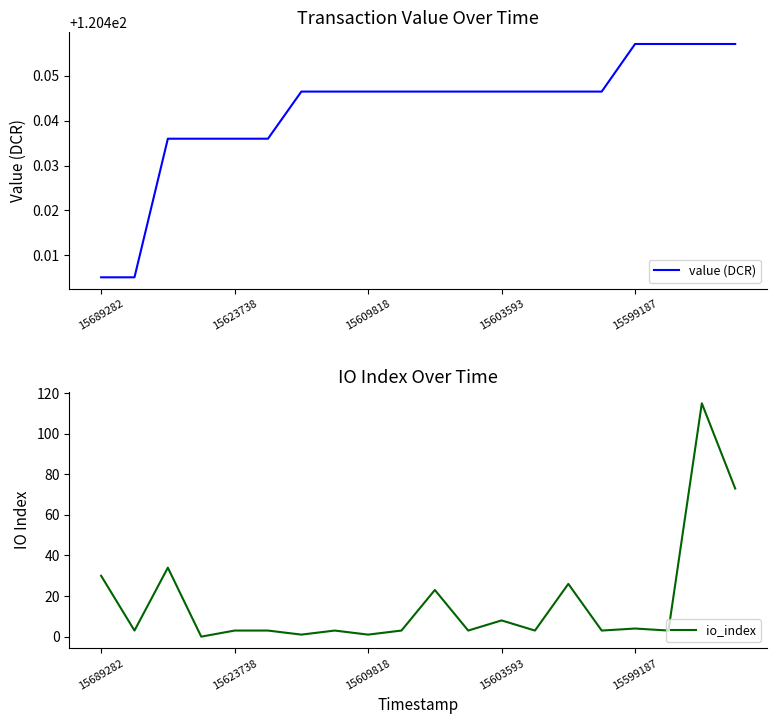

Reading left to right, what are all the values shown in this chart?

value (DCR): 120.4	120.4	120.4	120.4	120.4	120.4	120.4	120.4	120.4	120.4	120.4	120.4	120.4	120.4	120.4	120.4	120.5	120.5	120.5	120.5
io_index: 30.0	3.0	34.0	0.0	3.0	3.0	1.0	3.0	1.0	3.0	23.0	3.0	8.0	3.0	26.0	3.0	4.0	3.0	115.0	73.0